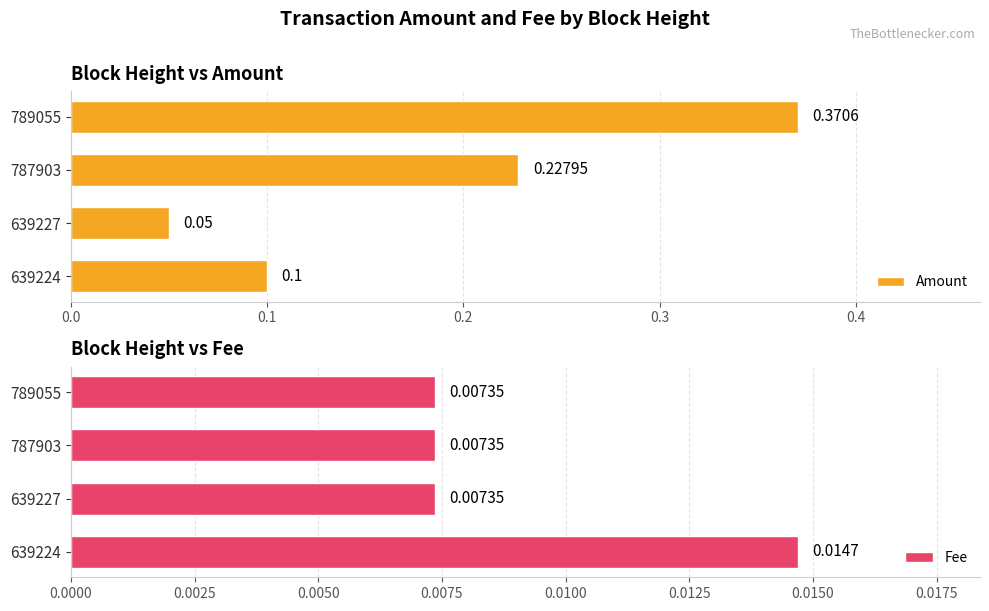

True or false: Amount has a value of 0.0 at 639224.

False